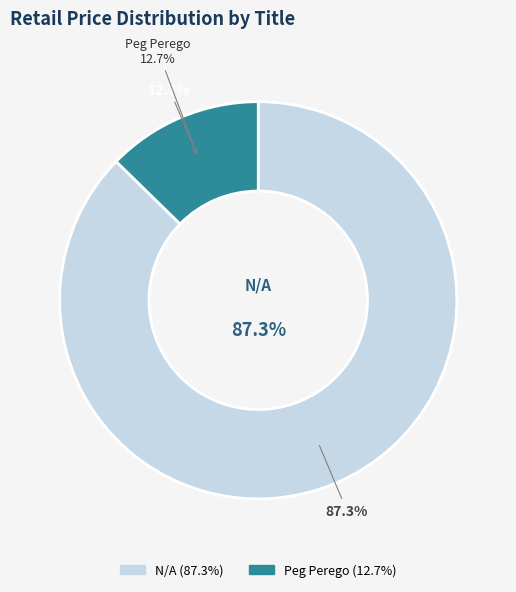

Approximately how many times larger is the value at Peg Perego compared to N/A?

0.1